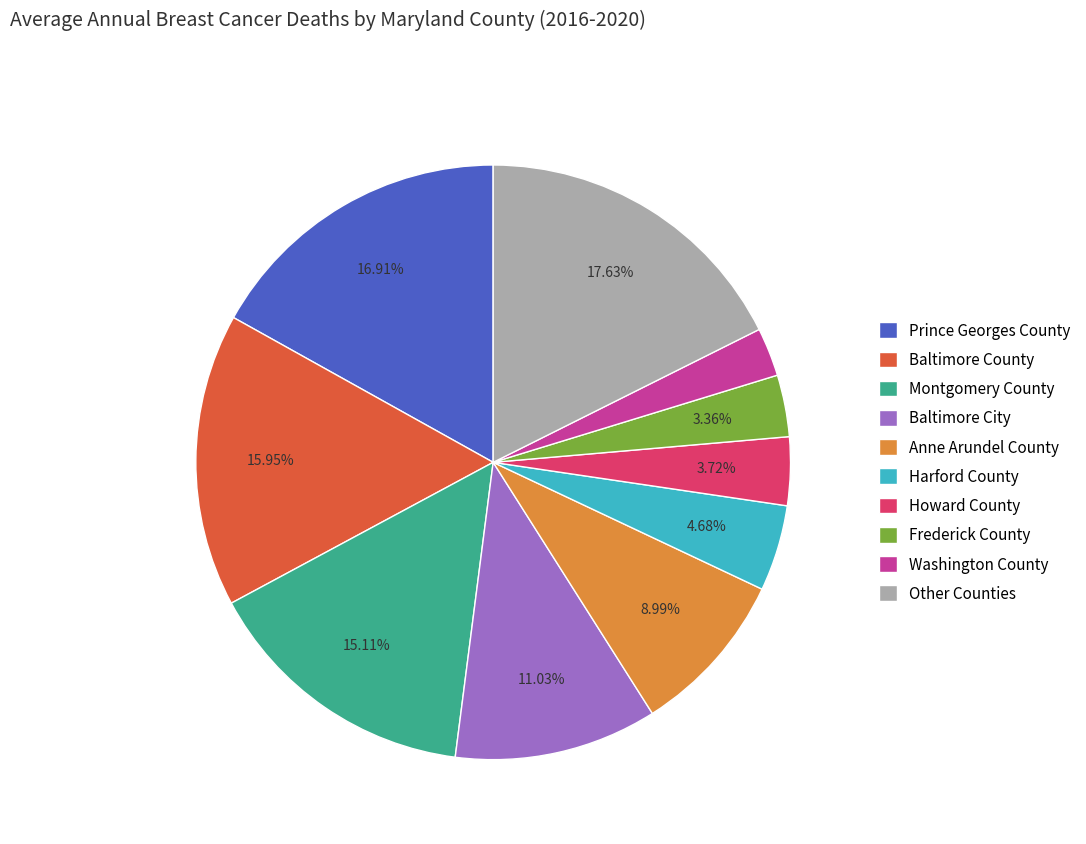

What is the smallest slice in the pie chart?

Washington County